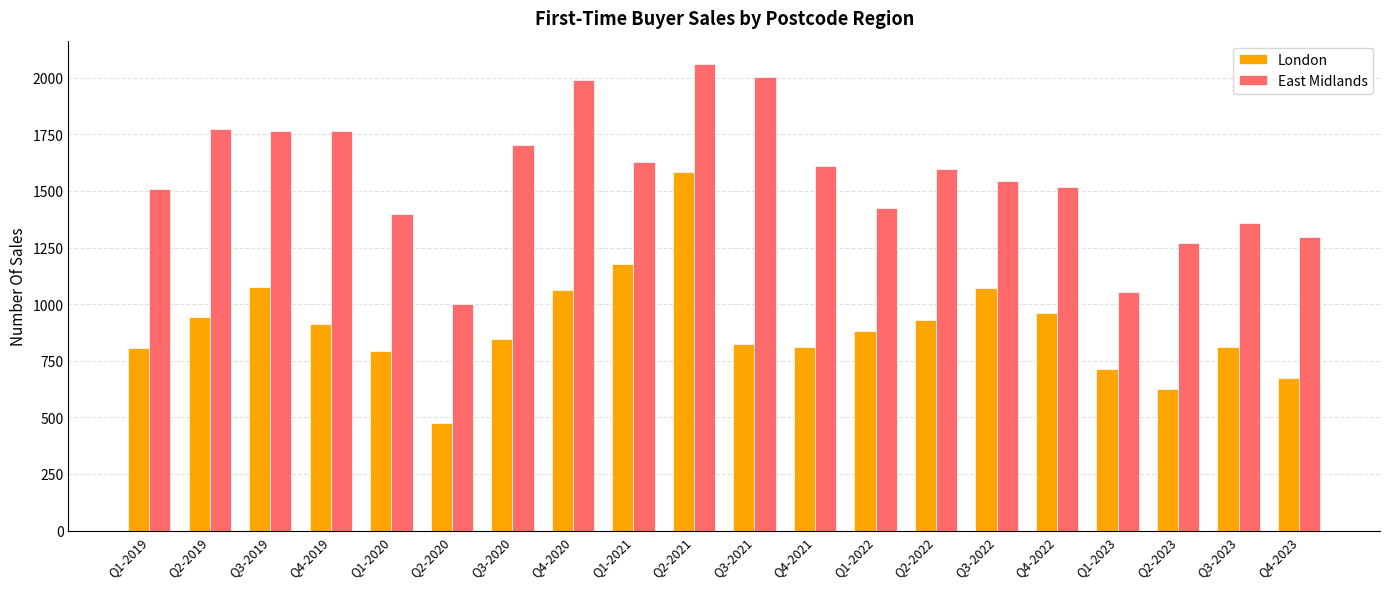

What is the maximum value for London?

1586